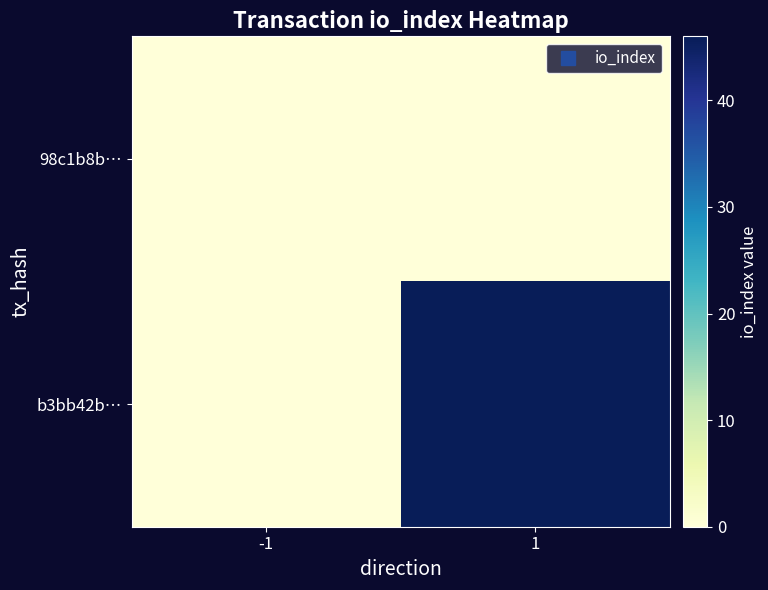

Reading left to right, list all the values displayed in this chart.

98c1b8b…: -1=0	1=0
b3bb42b…: -1=0	1=46